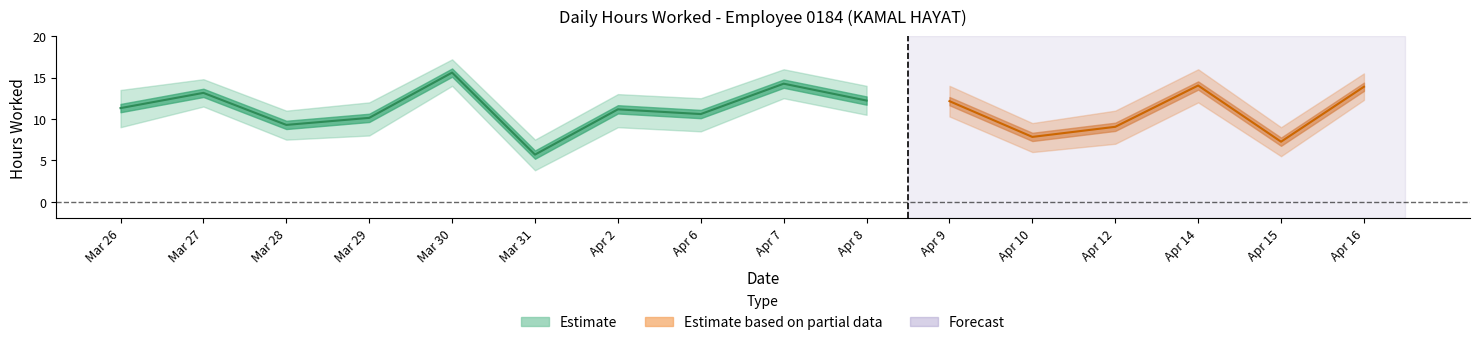

Which label corresponds to the largest value in the chart?

30